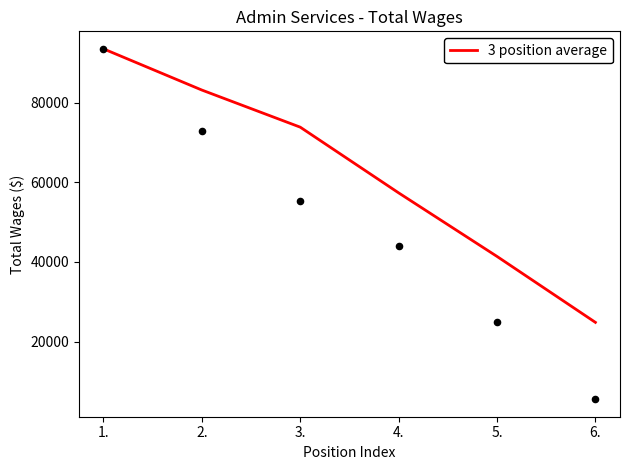

What is the change in value from 2. to 3.?

-9321.0